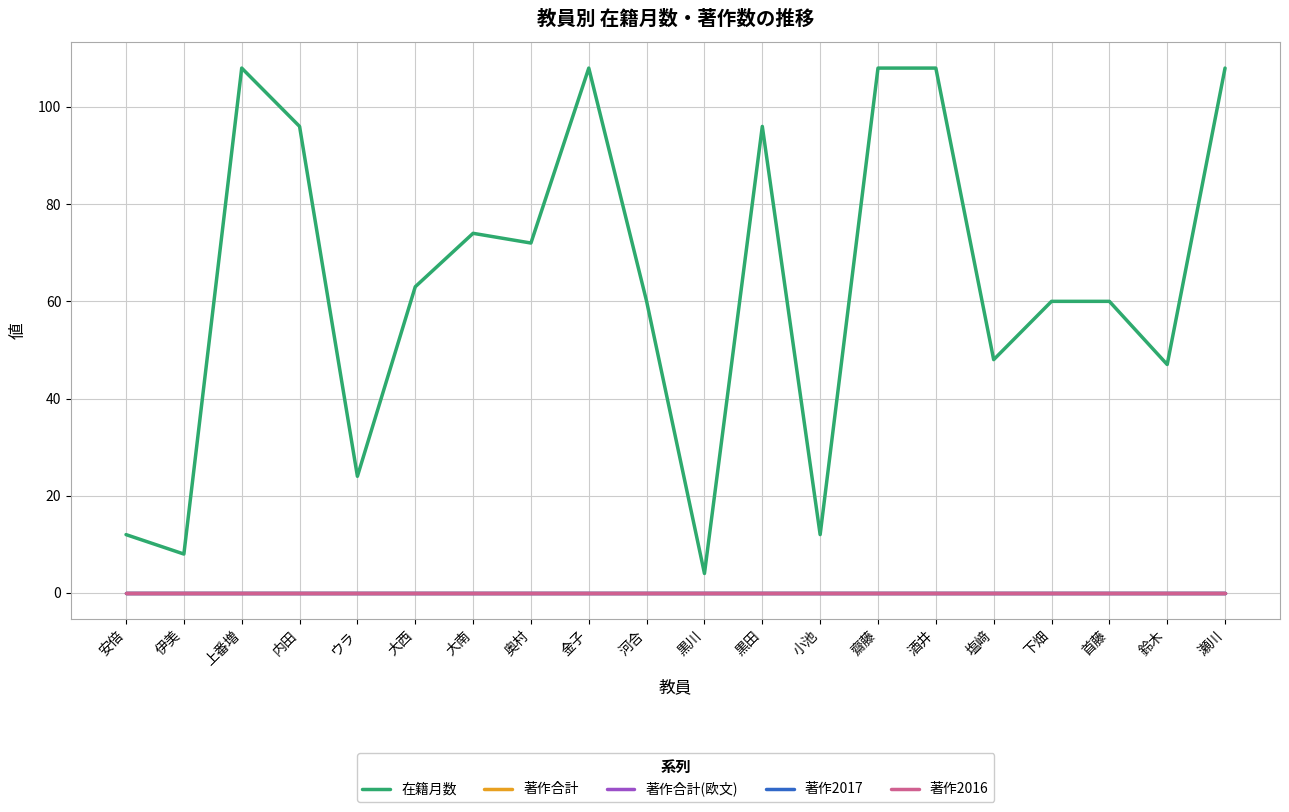

Reading left to right, extract all data points from this chart.

在籍月数: 安倍=12	伊美=8	上番増=108	内田=96	ウラ=24	大西=63	大南=74	奥村=72	金子=108	河合=60	黒川=4	黒田=96	小池=12	齋藤=108	酒井=108	塩﨑=48	下畑=60	首藤=60	鈴木=47	瀬川=108
著作合計: 安倍=0	伊美=0	上番増=0	内田=0	ウラ=0	大西=0	大南=0	奥村=0	金子=0	河合=0	黒川=0	黒田=0	小池=0	齋藤=0	酒井=0	塩﨑=0	下畑=0	首藤=0	鈴木=0	瀬川=0
著作合計(欧文): 安倍=0	伊美=0	上番増=0	内田=0	ウラ=0	大西=0	大南=0	奥村=0	金子=0	河合=0	黒川=0	黒田=0	小池=0	齋藤=0	酒井=0	塩﨑=0	下畑=0	首藤=0	鈴木=0	瀬川=0
著作2017: 安倍=0	伊美=0	上番増=0	内田=0	ウラ=0	大西=0	大南=0	奥村=0	金子=0	河合=0	黒川=0	黒田=0	小池=0	齋藤=0	酒井=0	塩﨑=0	下畑=0	首藤=0	鈴木=0	瀬川=0
著作2016: 安倍=0	伊美=0	上番増=0	内田=0	ウラ=0	大西=0	大南=0	奥村=0	金子=0	河合=0	黒川=0	黒田=0	小池=0	齋藤=0	酒井=0	塩﨑=0	下畑=0	首藤=0	鈴木=0	瀬川=0